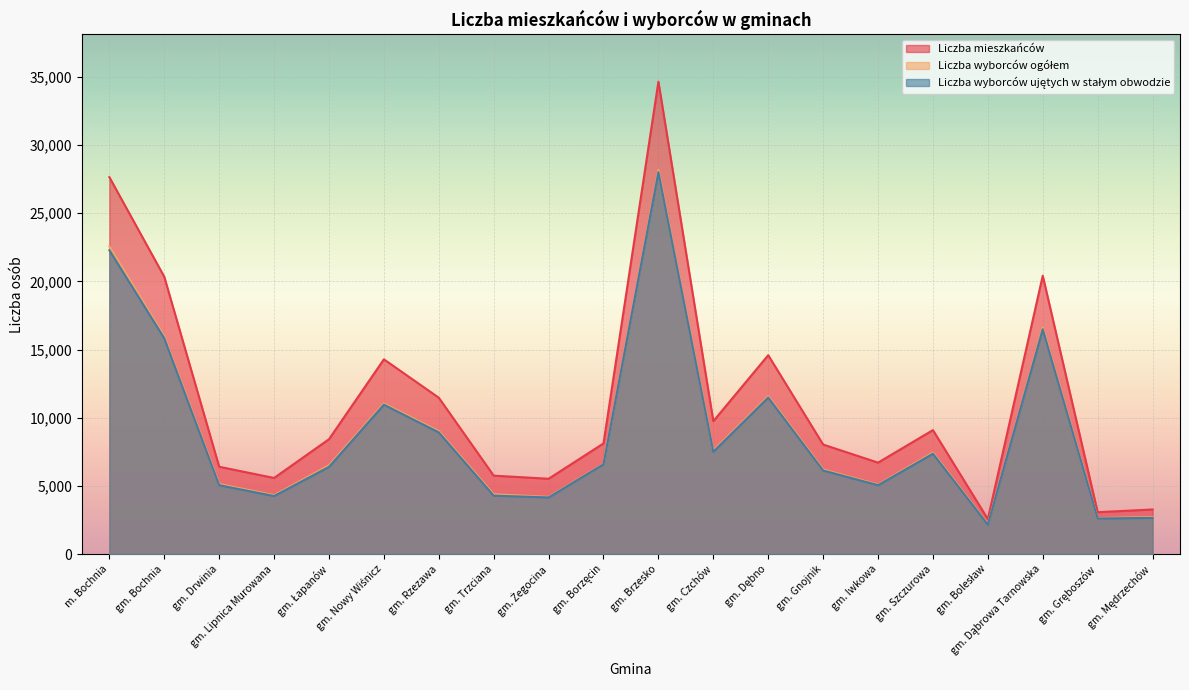

In Liczba wyborców ujętych w stałym obwodzie, how many points are higher than both neighbors (excluding endpoints)?

5